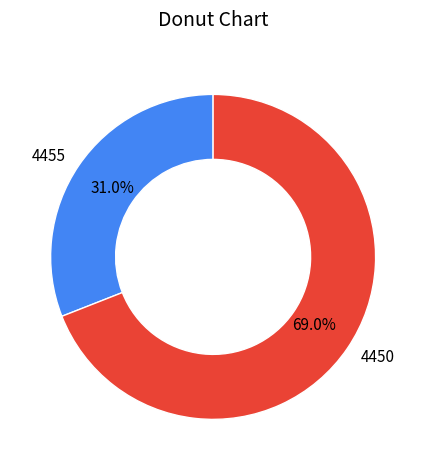

Approximately how many times larger is the value at 4455 compared to 4450?

0.4